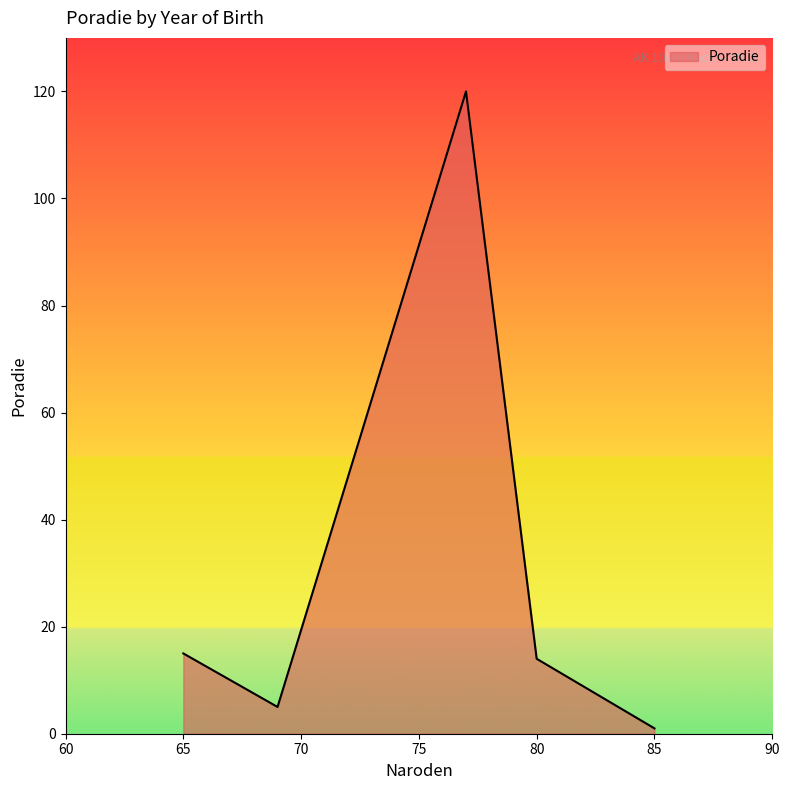

What is the difference between the second highest and minimum values?

14